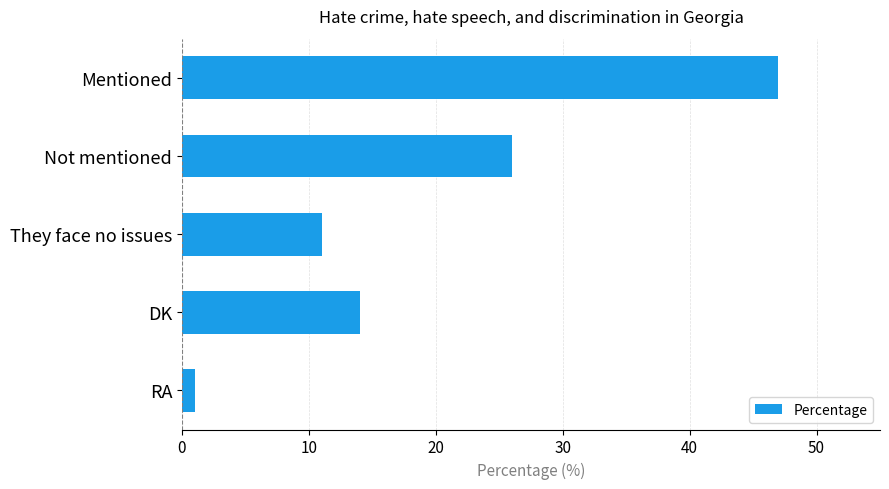

What position from the top is Not mentioned?

2